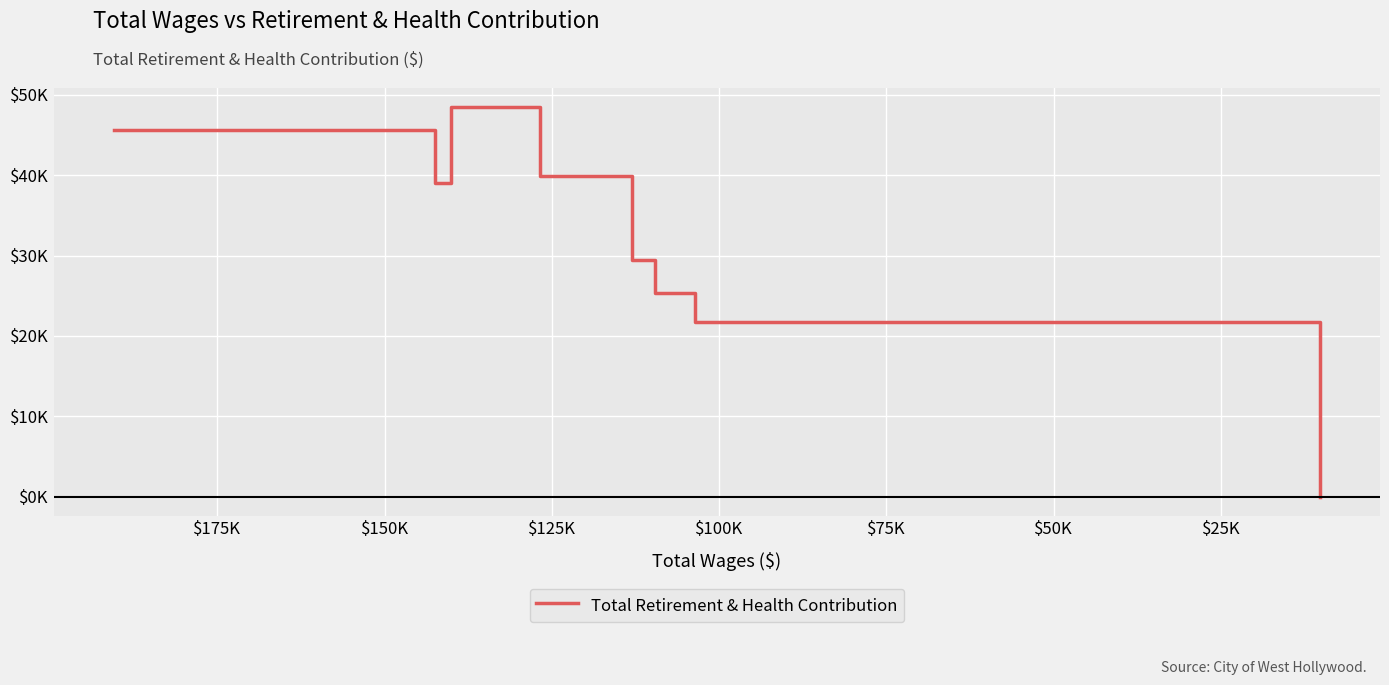

How many data points are less than 29485?

4